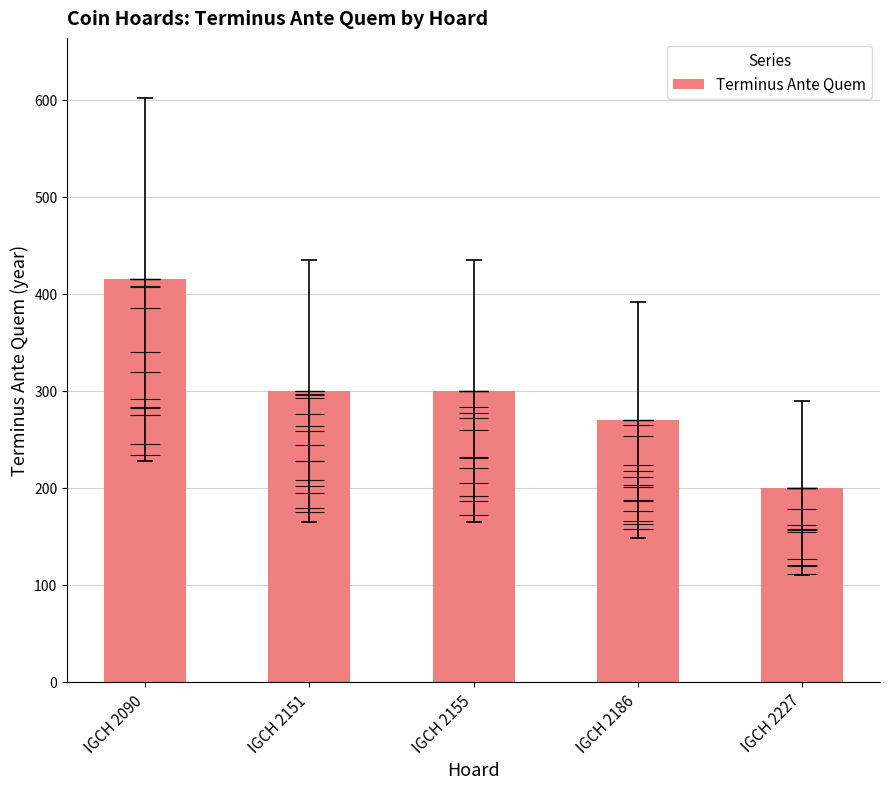

At which label does the data first exceed 300?

IGCH 2090